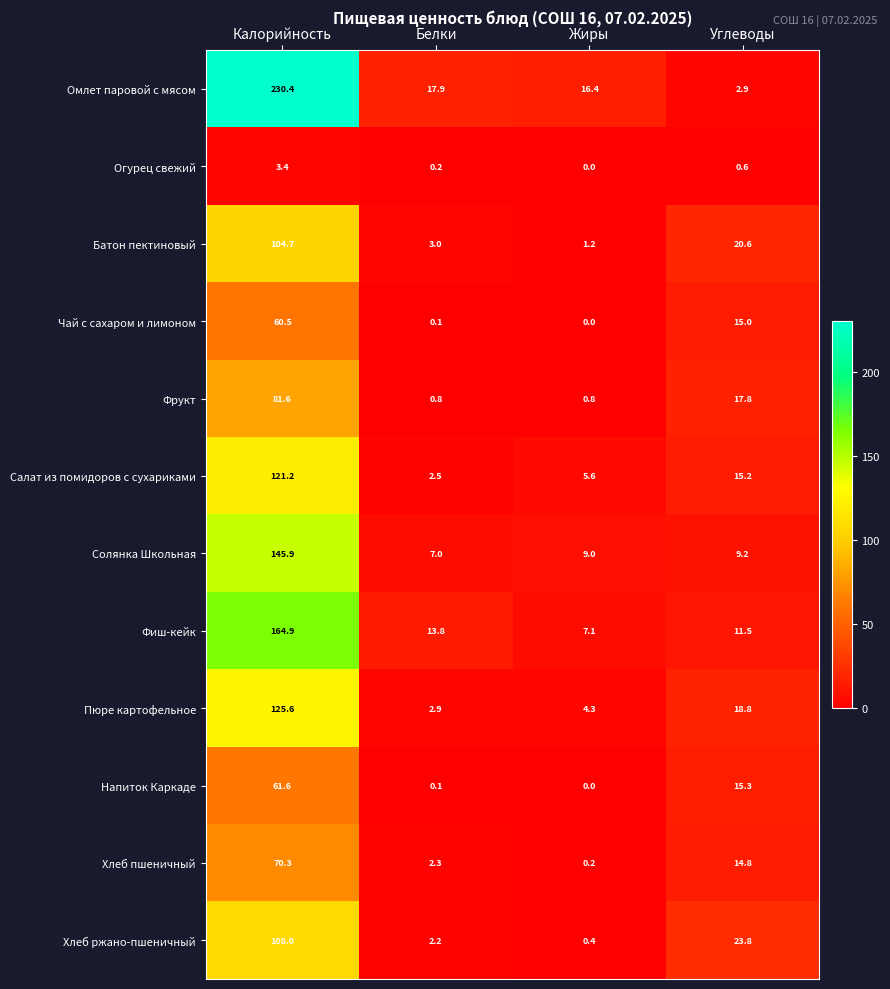

The Хлеб пшеничный series shows 22.1 at Углеводы. True or false?

False